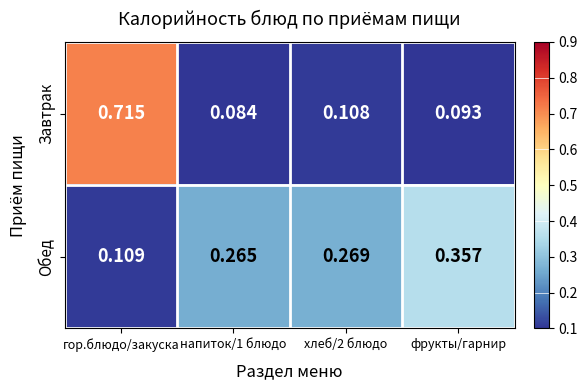

Count the number of categories in the chart.

4